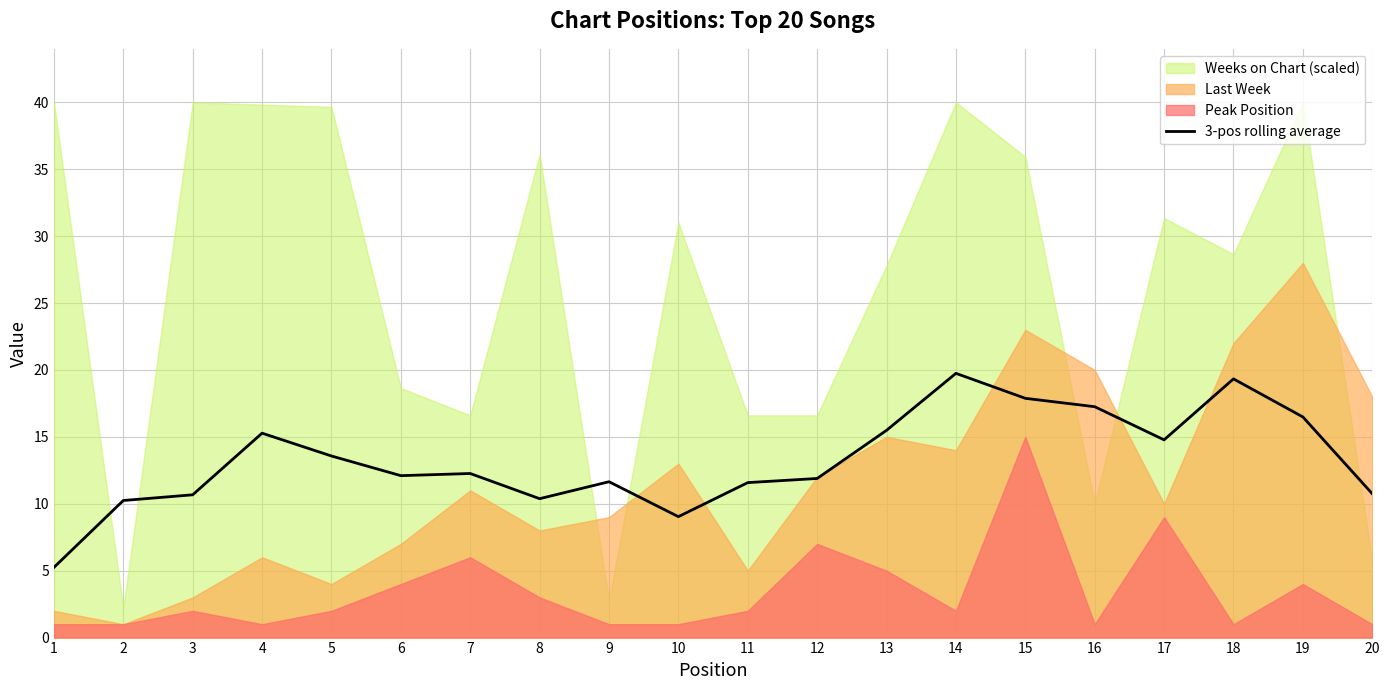

Between 20 and 10, which is larger?

20